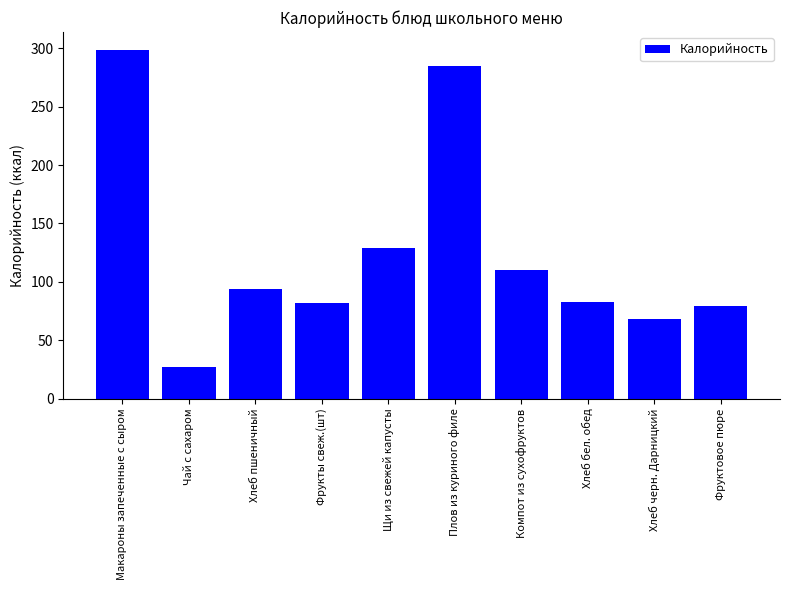

What is the label of the 2nd bar from the right?

Хлеб черн. Дарницкий